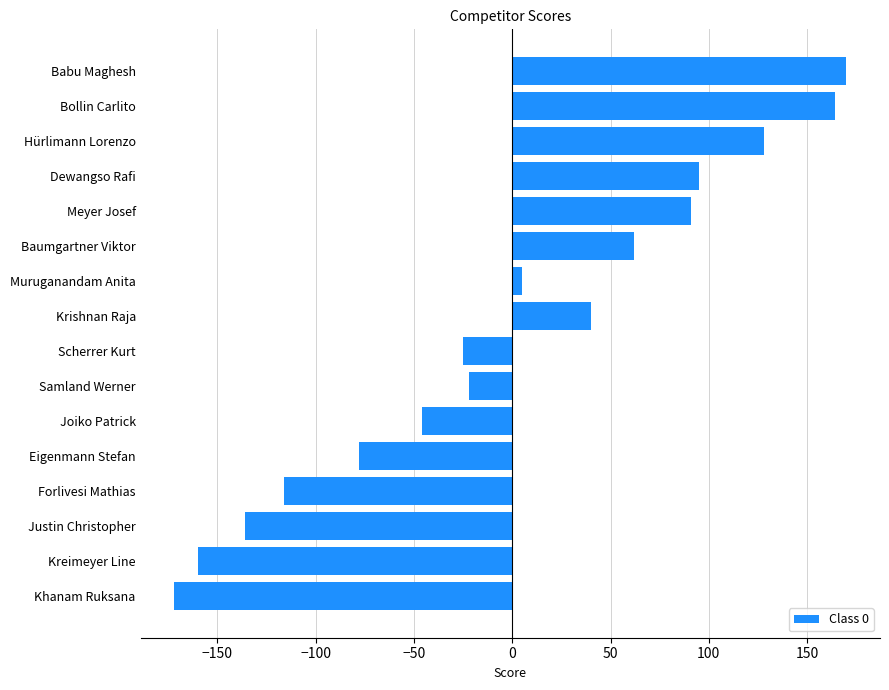

Does the chart contain any negative values?

Yes